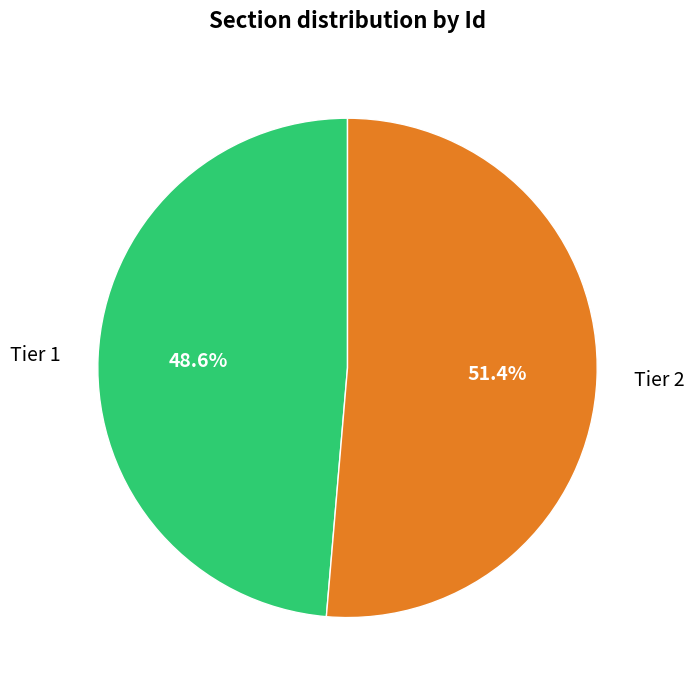

To the nearest percent, what is the difference between the Tier 2 and Tier 1 slice percentages?

3%